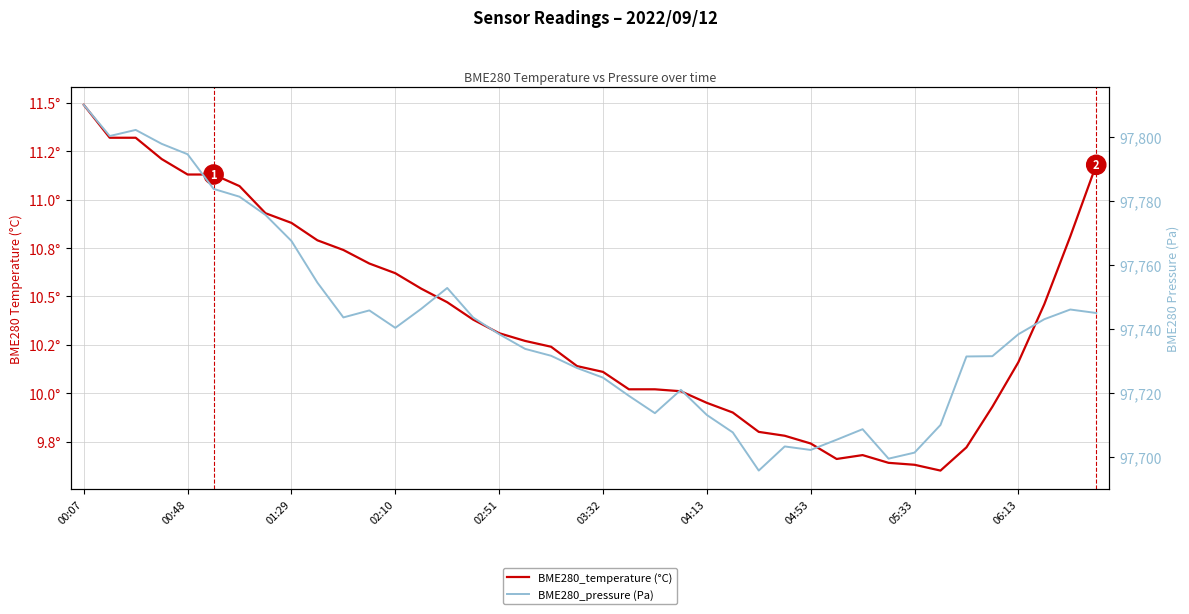

Is the value of BME280_temperature (°C) at 24 greater than the value of BME280_pressure (Pa) at 31?

No